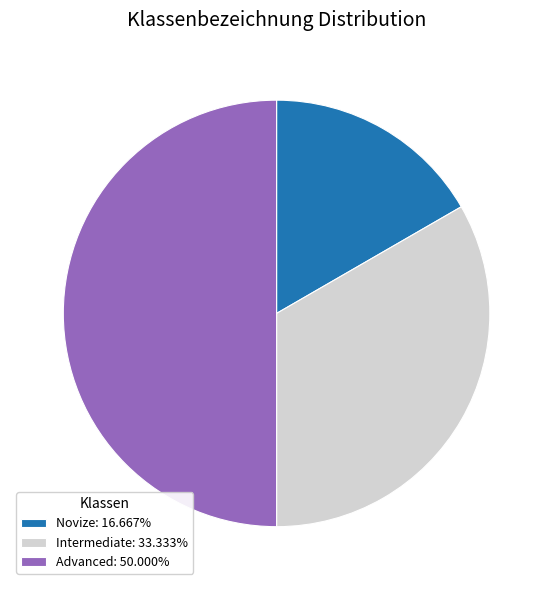

Is Novize: 16.667% the majority of the pie?

No